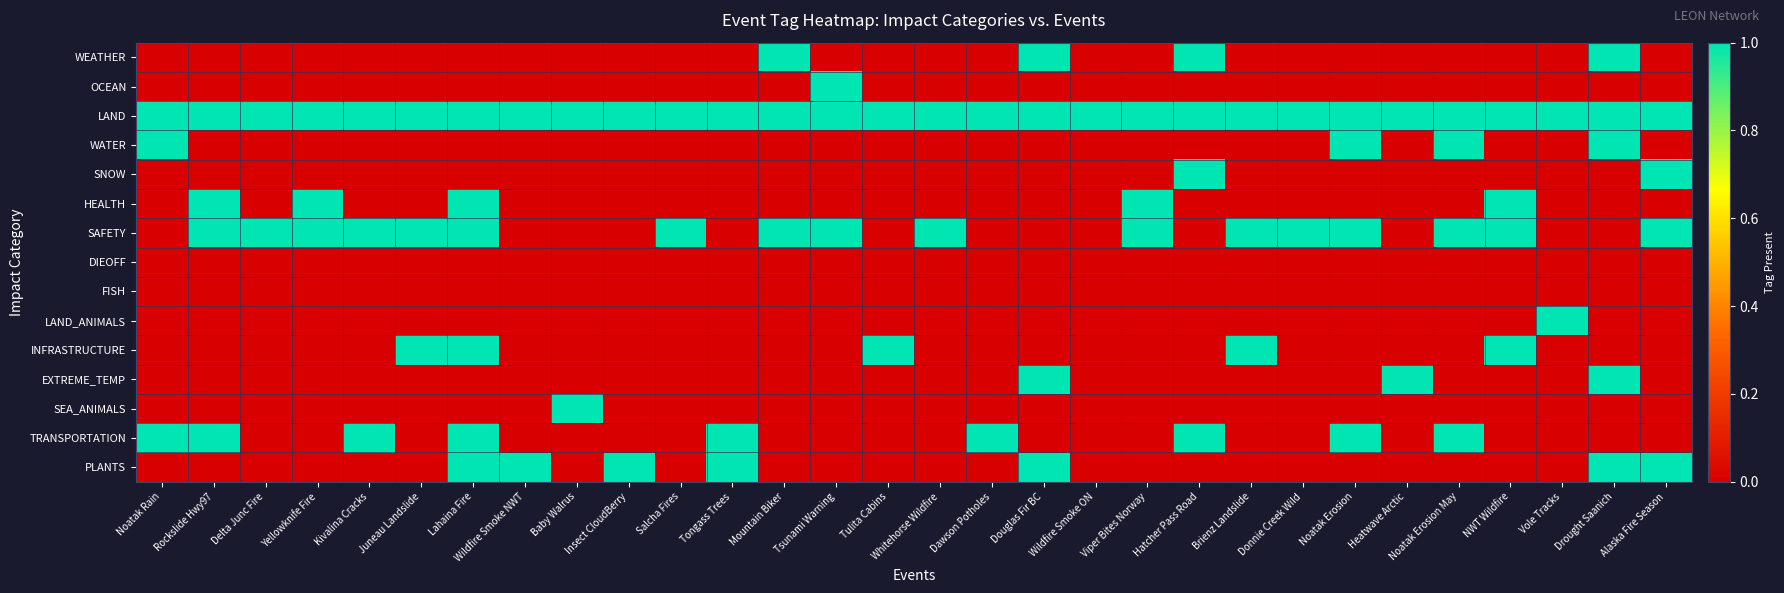

Rank the series by their maximum value, from lowest to highest.

DIEOFF, FISH, WEATHER, OCEAN, LAND, WATER, SNOW, HEALTH, SAFETY, LAND_ANIMALS, INFRASTRUCTURE, EXTREME_TEMP, SEA_ANIMALS, TRANSPORTATION, PLANTS